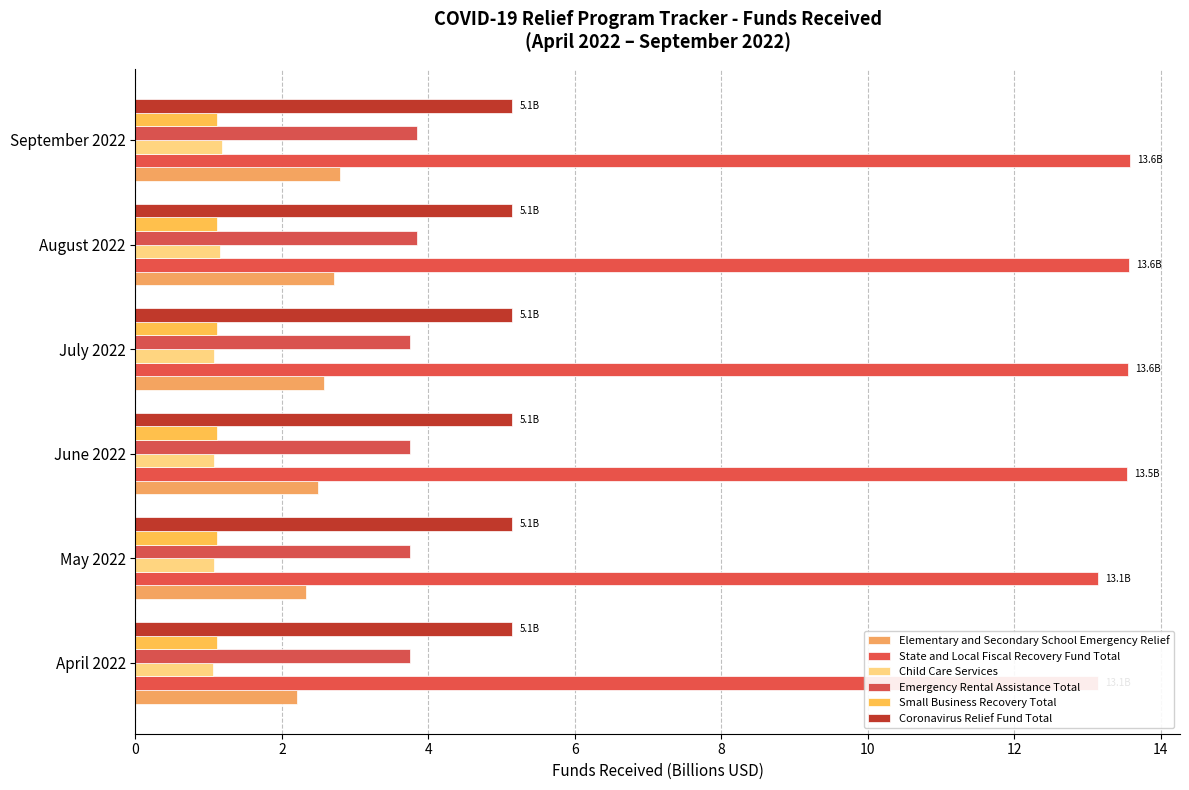

Which series has the largest total across all categories?

State and Local Fiscal Recovery Fund Total